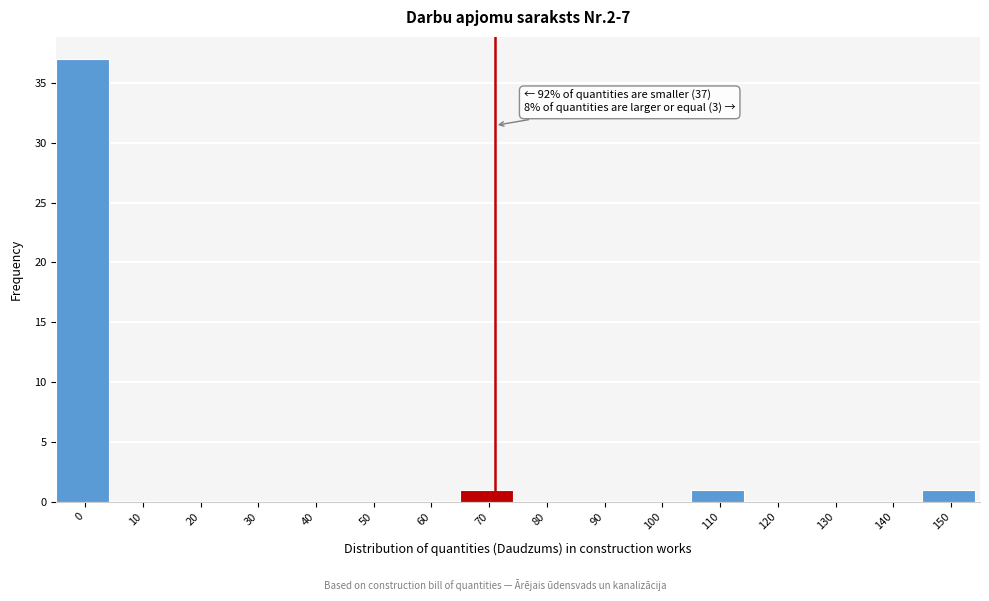

The chart shows a value of 0 at 140. True or false?

True